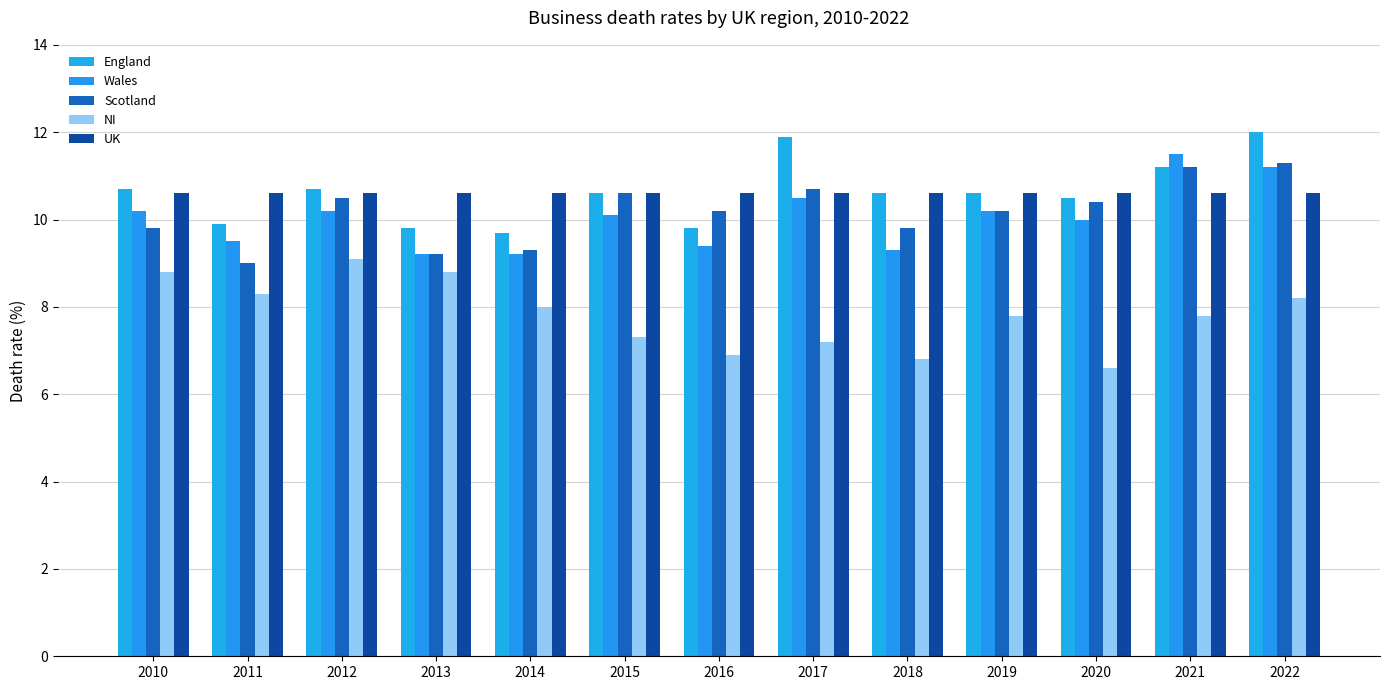

Rank the series by their maximum value, from highest to lowest.

England, Wales, Scotland, UK, NI